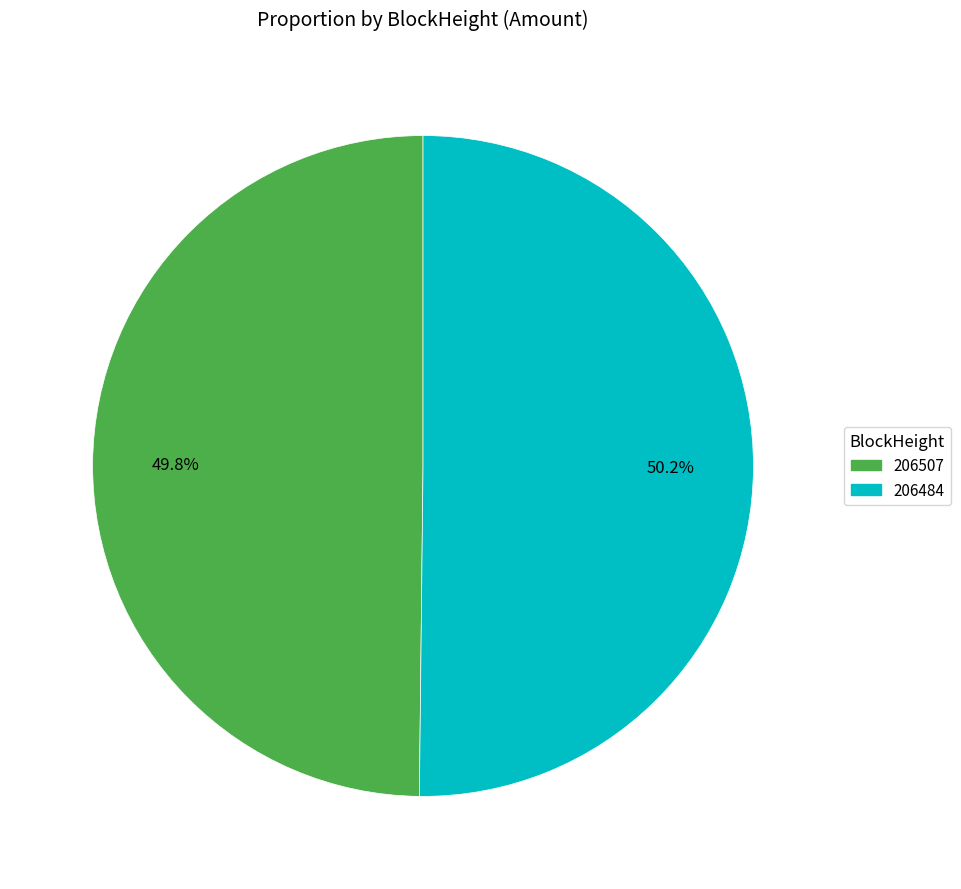

To the nearest percent, what is the difference between the largest and smallest slice percentages?

0%